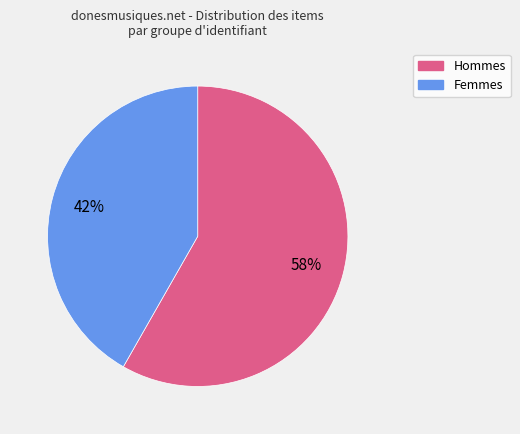

Is there any slice that represents more than half of the pie?

Yes